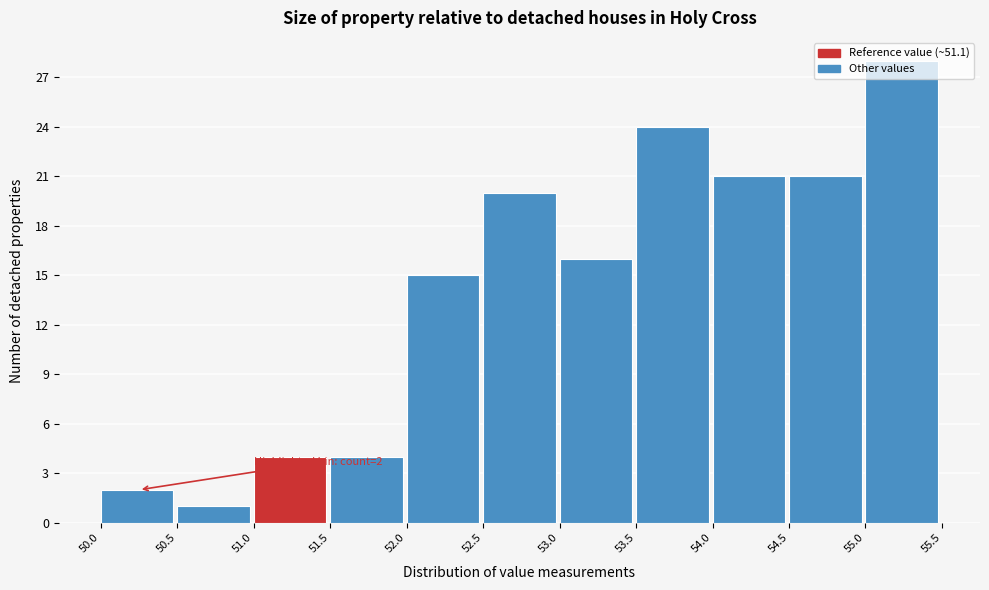

Over which range of the x-axis is the bar tallest?

55.0 to 55.5